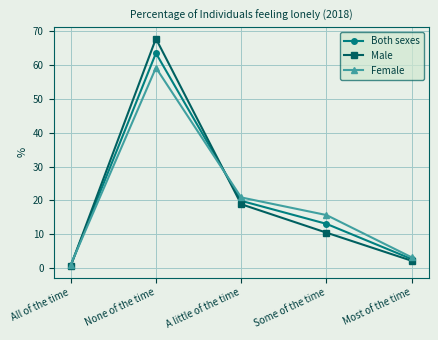

What is the total value across all series at All of the time?

2.4